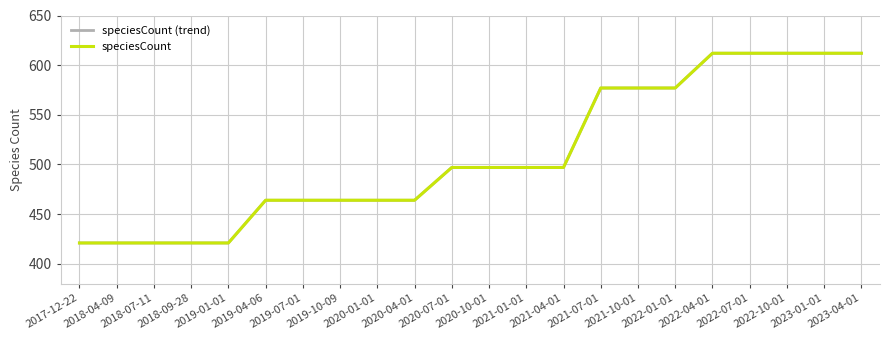

What is the minimum value shown in the chart?

421